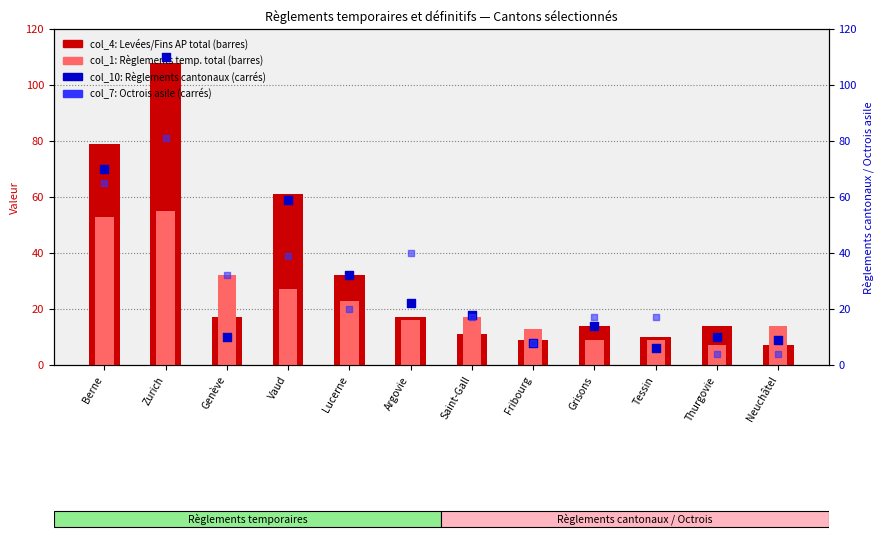

Which series reaches the minimum Y coordinate?

col_7: Octrois asile total